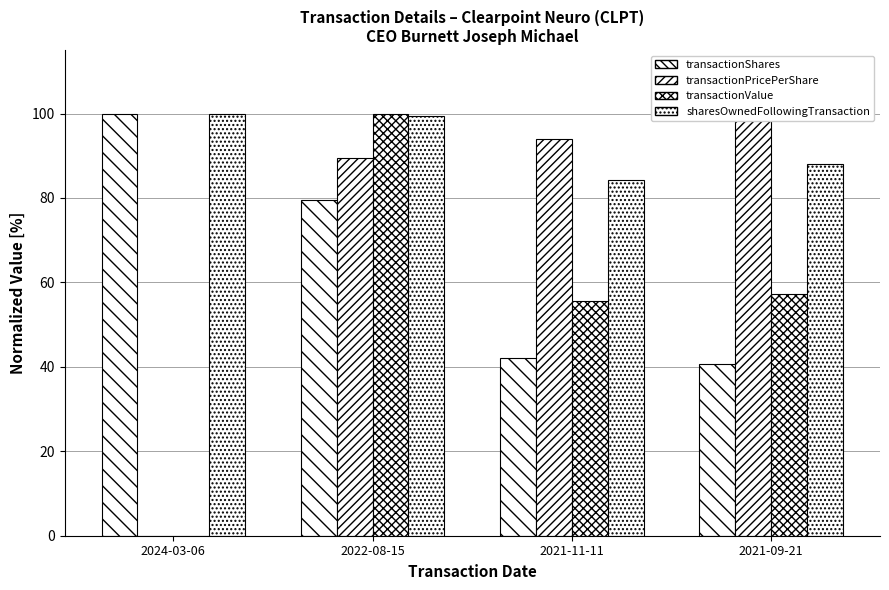

True or false: transactionPricePerShare has a value of 153.2 at 2021-09-21.

False